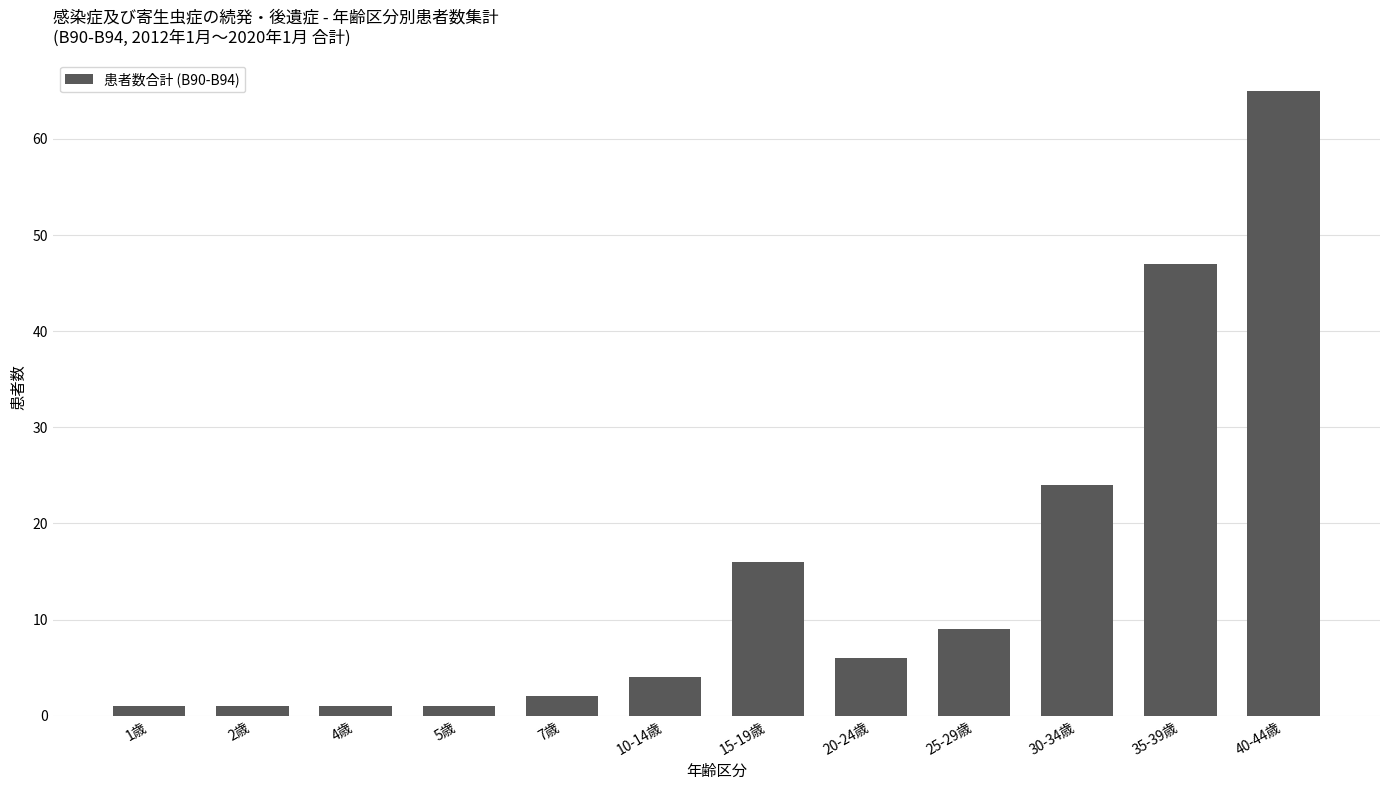

True or false: the data shows 3 at 20-24歳.

False